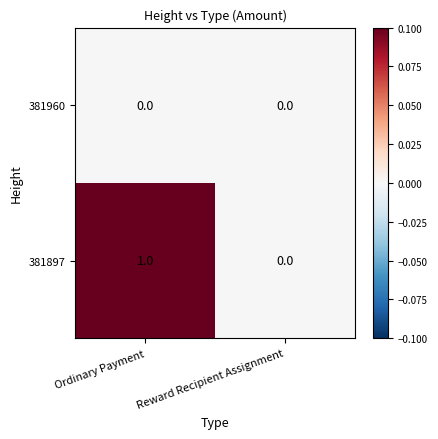

Reading left to right, what are all the values shown in this chart?

381960: Ordinary Payment=0	Reward Recipient Assignment=0
381897: Ordinary Payment=1	Reward Recipient Assignment=0